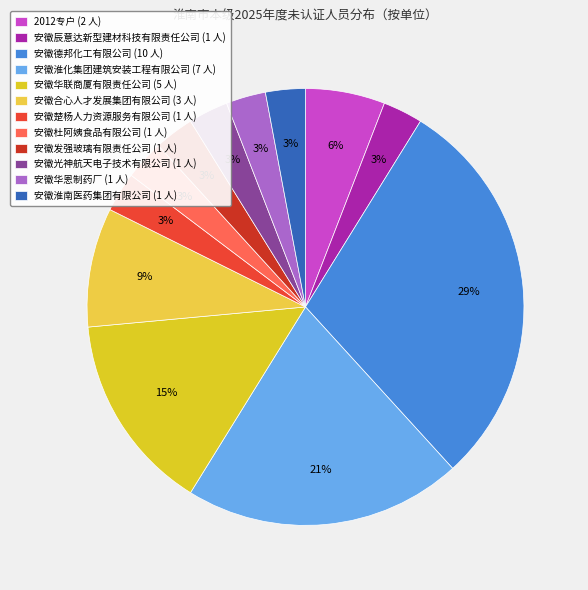

True or false: 安徽楚杨人力资源服务有限公司 accounts for 3% of the total.

True